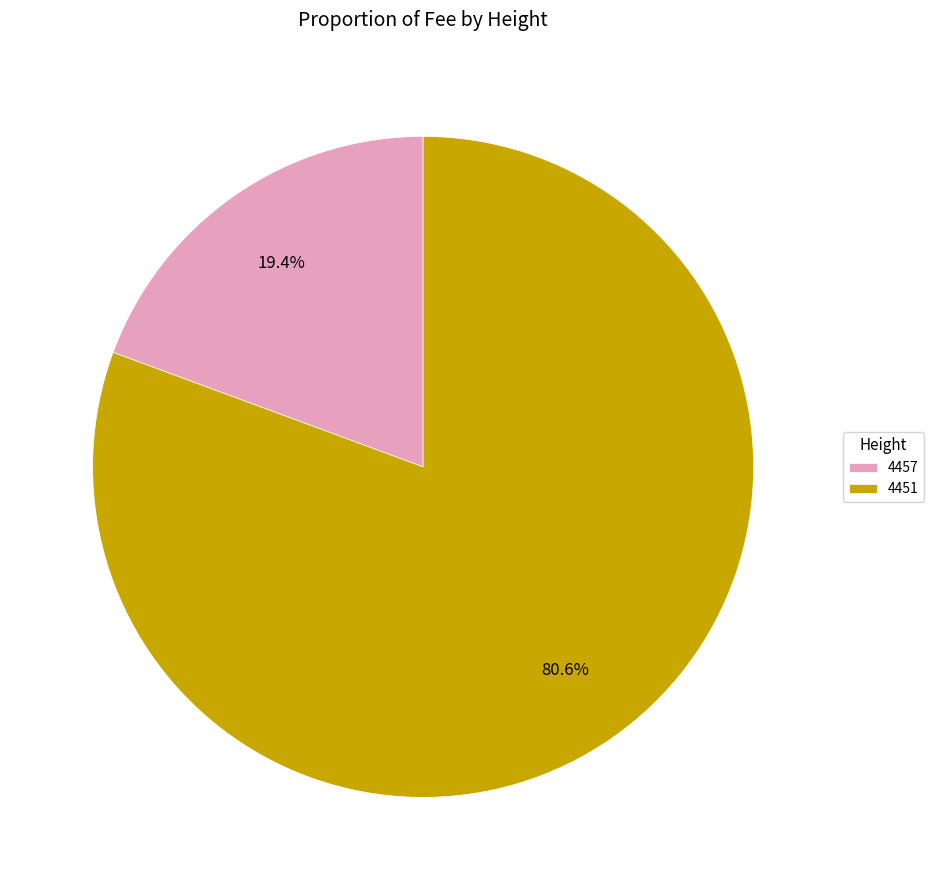

What percentage is the 4457 slice, to the nearest percent?

19%